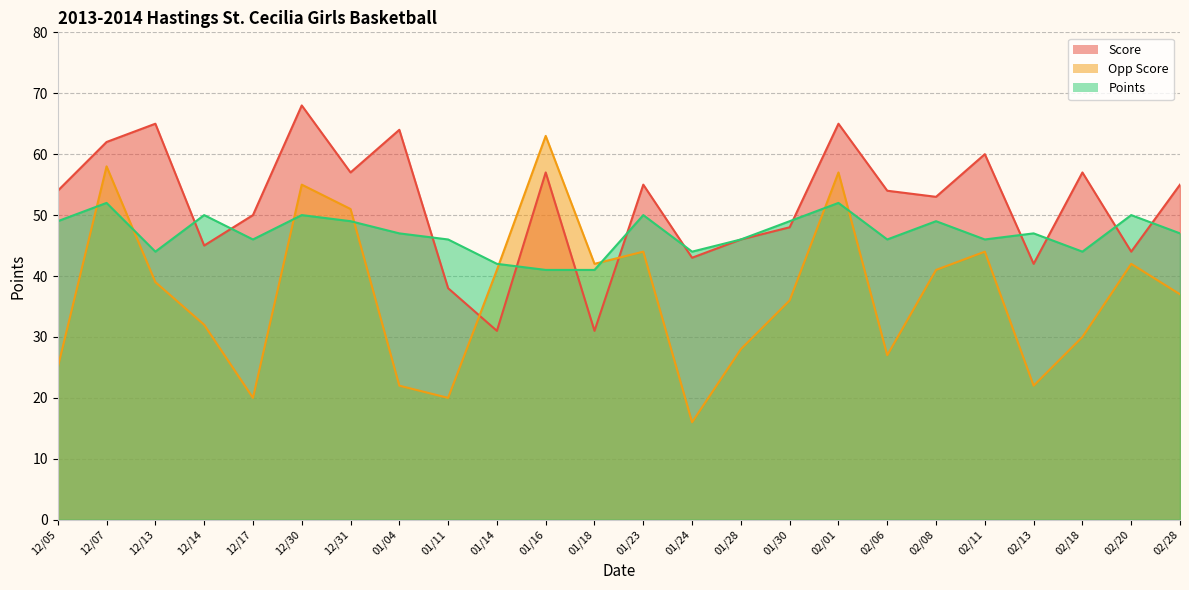

Which has a higher value, 02/11 or 12/17?

02/11